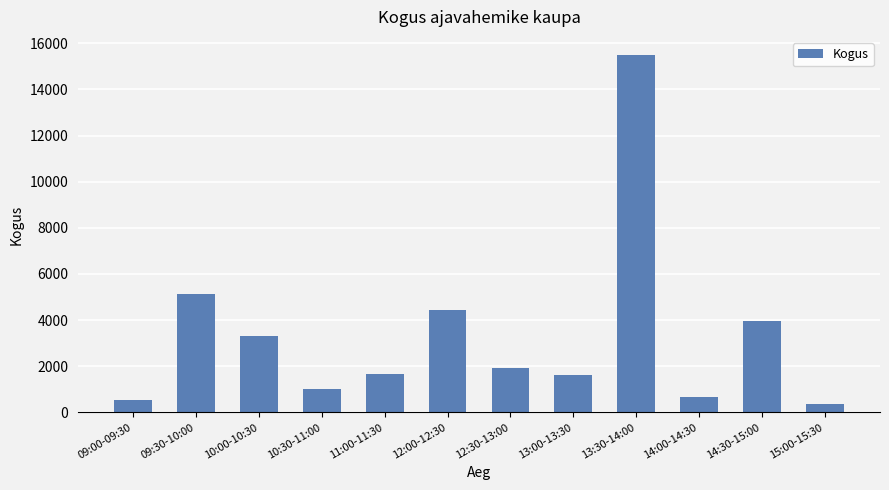

Between 09:00-09:30 and 12:00-12:30, which is larger?

12:00-12:30